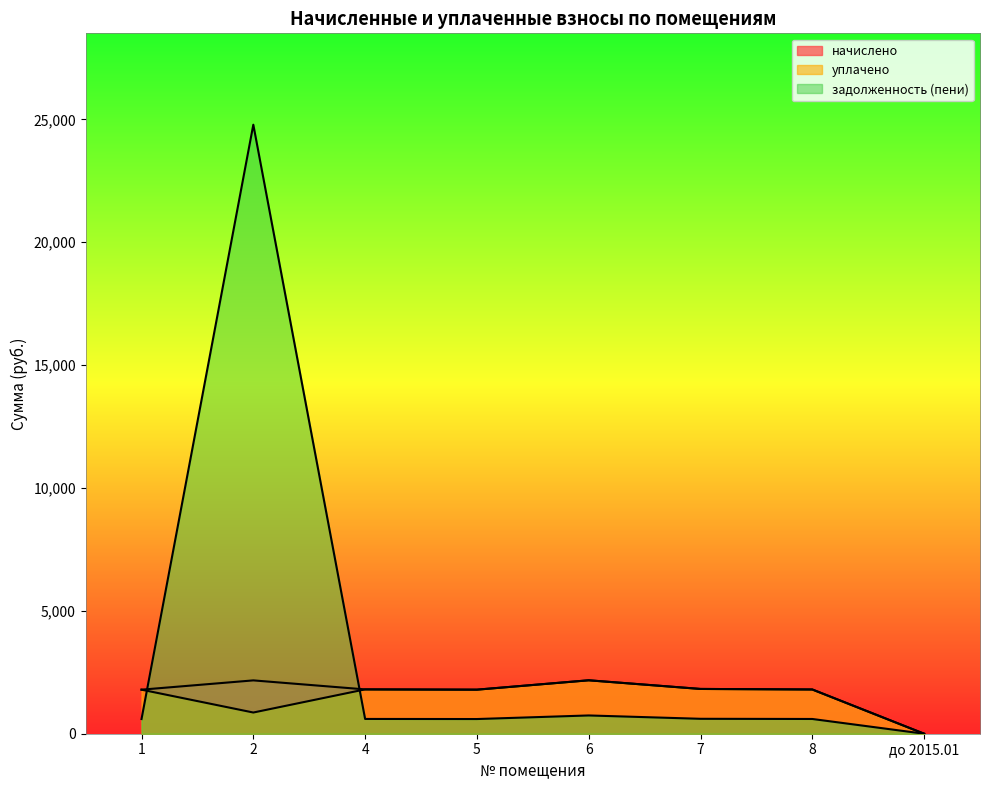

What is the value of the уплачено point at the 3rd from the left?

1803.7